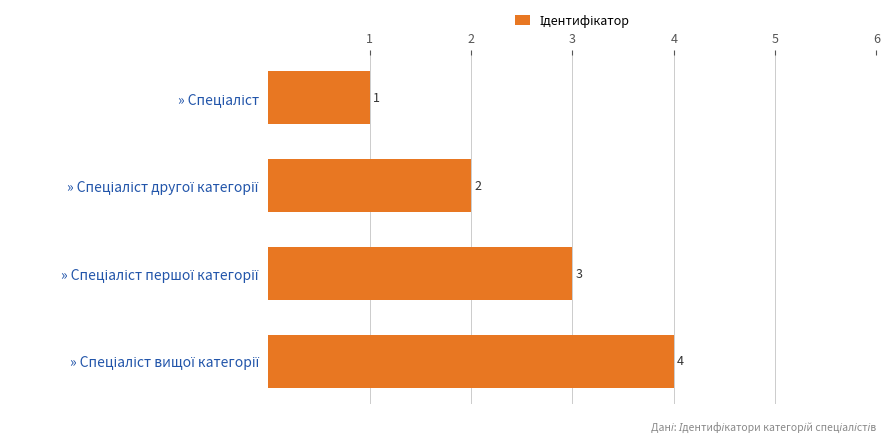

What is the greatest value displayed?

4